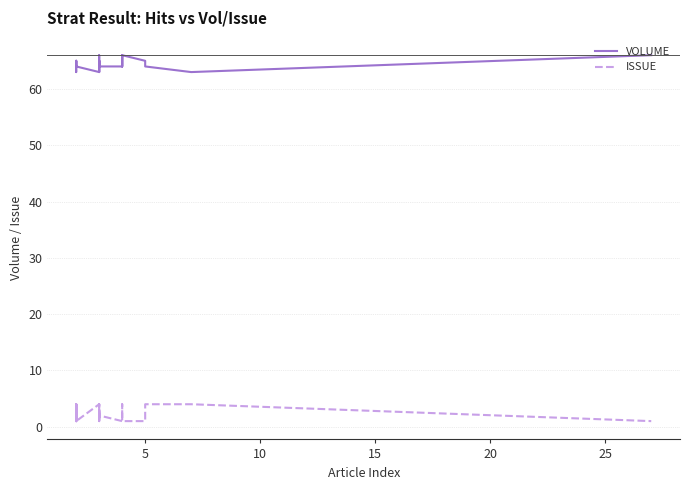

True or false: VOLUME and ISSUE cross at least once.

False